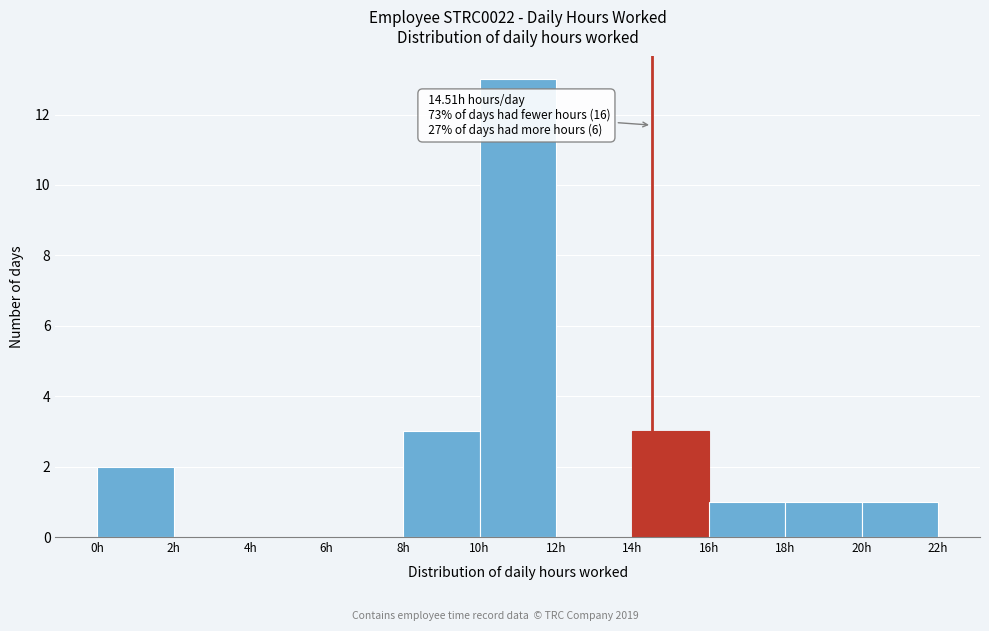

Over which range of the x-axis is the bar tallest?

10 to 12